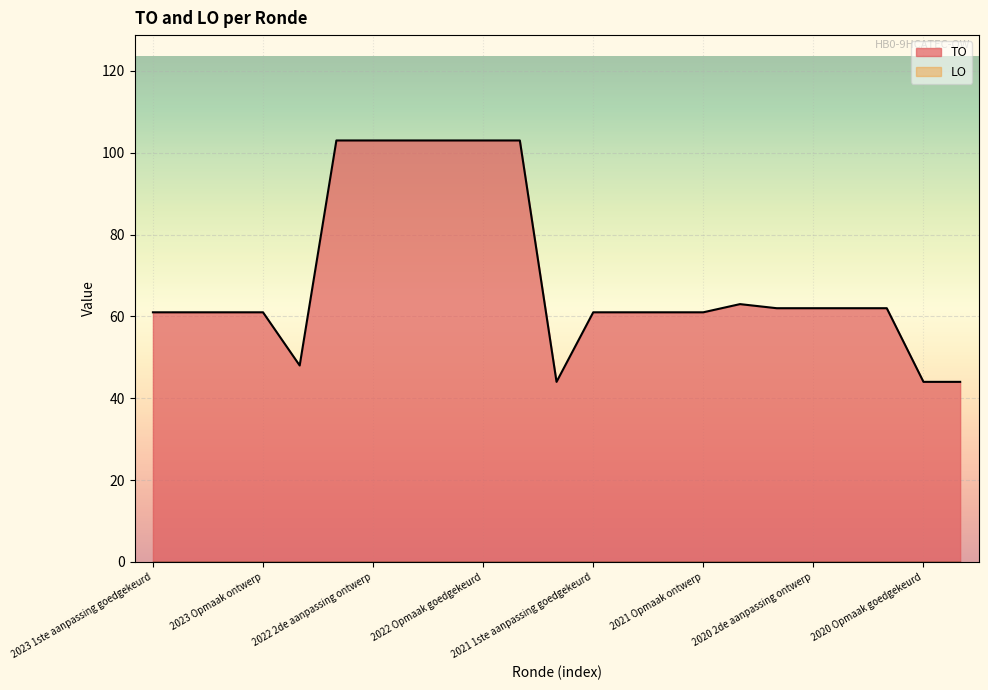

Reading left to right, extract all data points from this chart.

61	61	61	61	48	103	103	103	103	103	103	44	61	61	61	61	63	62	62	62	62	44	44